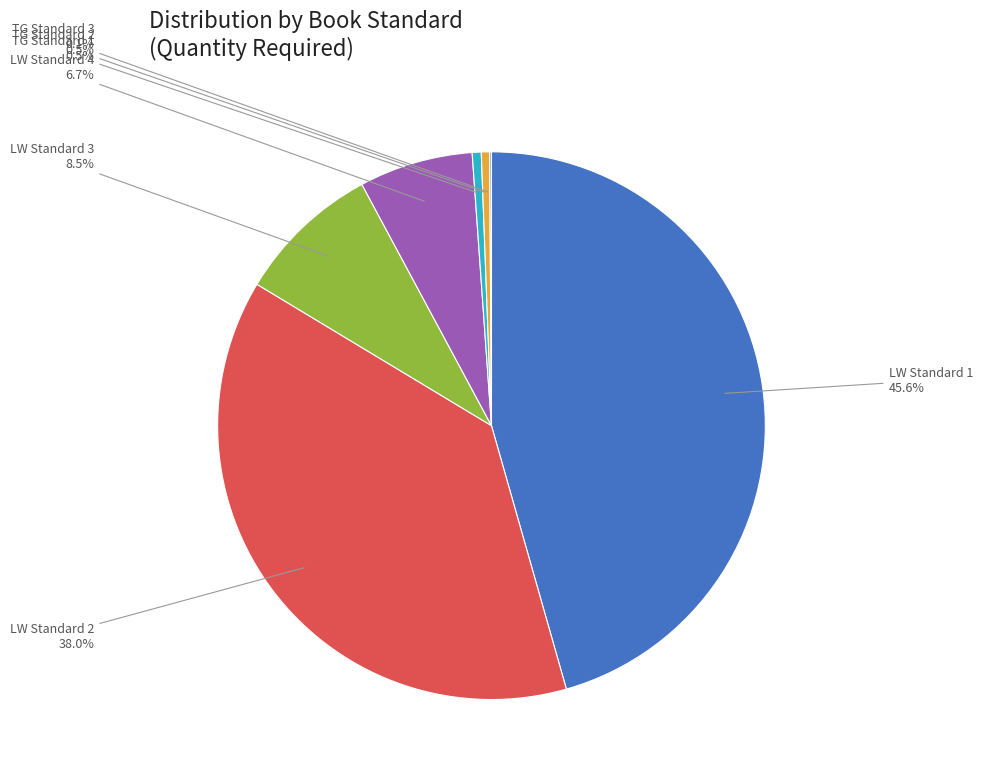

Is LW Standard 3 the majority of the pie?

No